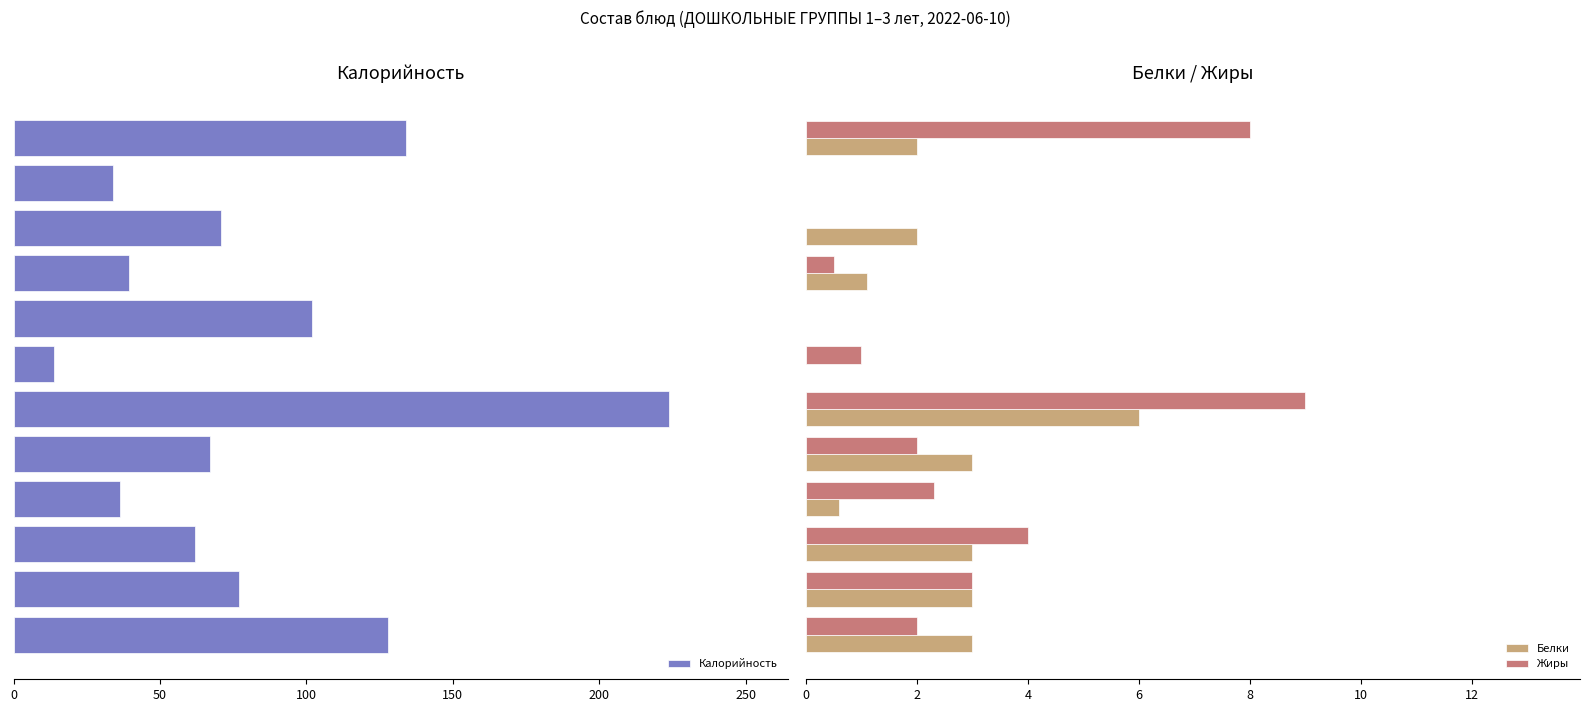

What are all the series names shown in the legend?

Калорийность, Белки, Жиры